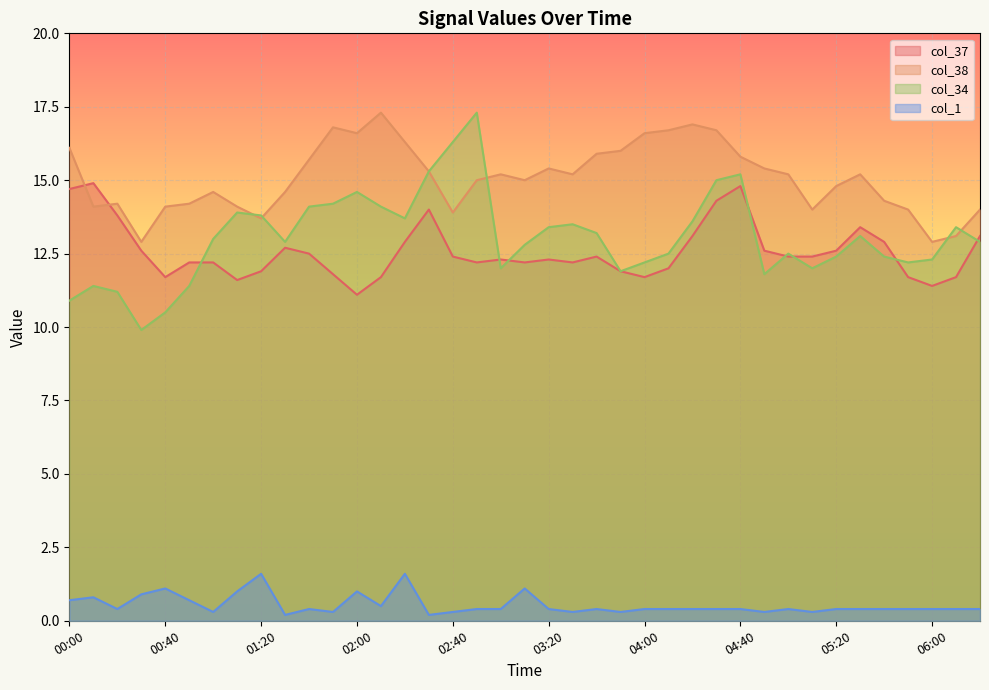

True or false: col_37 and col_38 intersect in this chart.

True